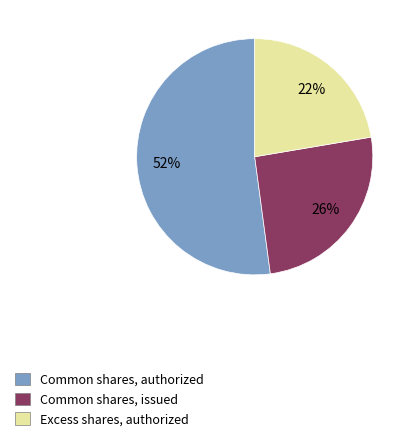

To the nearest percent, what percentage of the pie is Common shares, issued?

26%